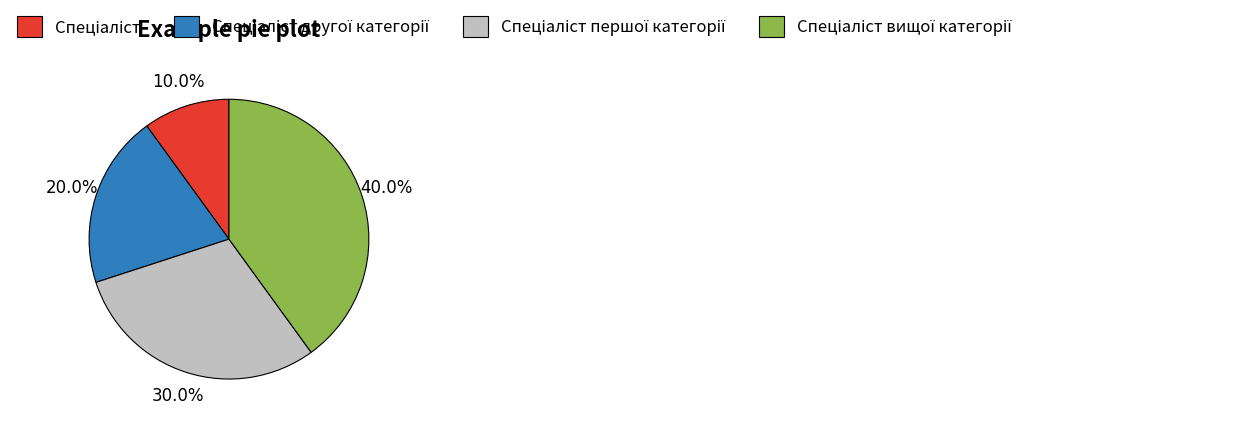

Is there any slice that represents more than half of the pie?

No